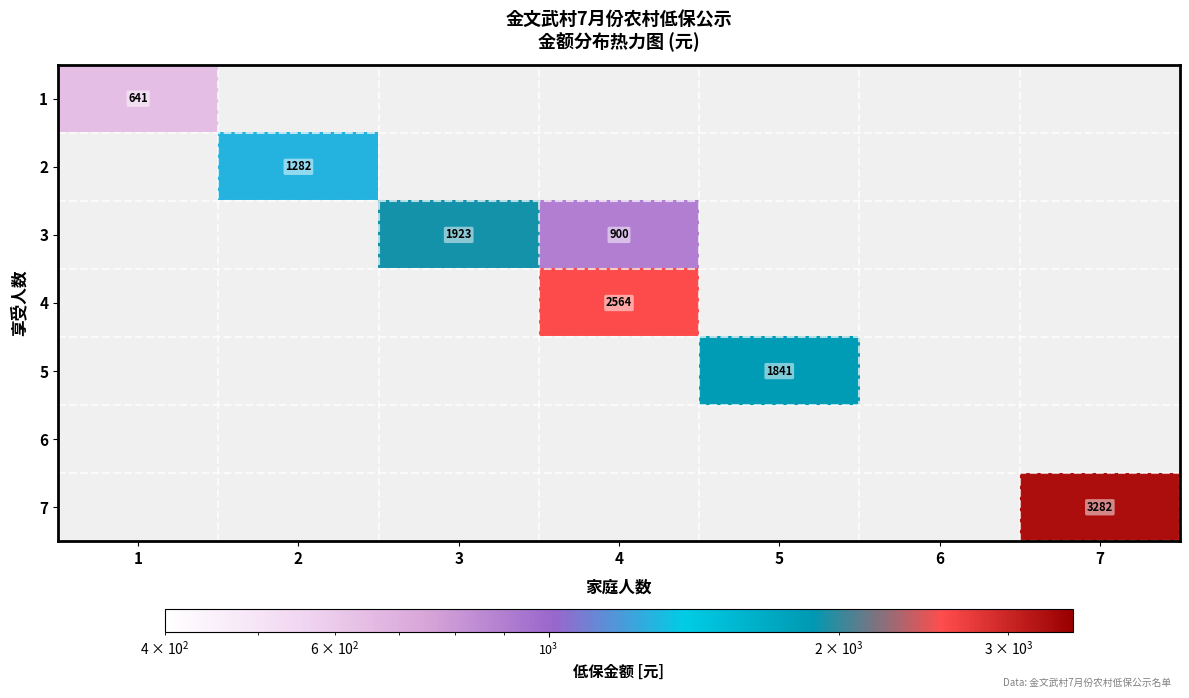

The value of 3 at 3 is 1923. True or false?

True